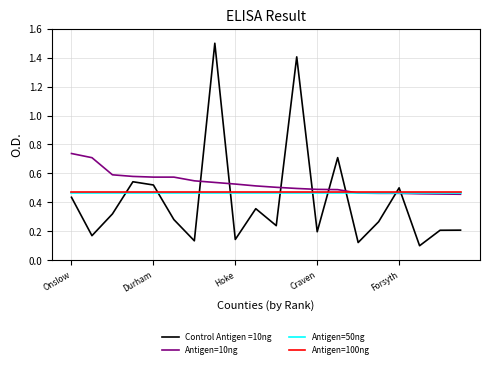

At how many categories does at least one series exceed 0?

20